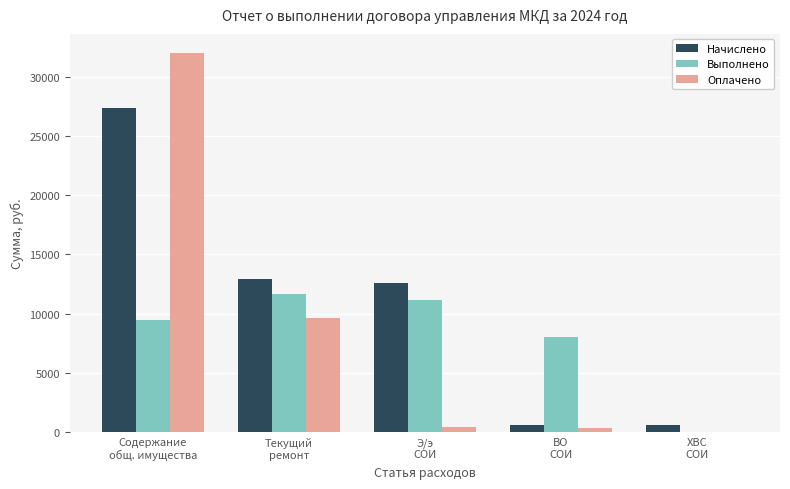

Which series changed the most between Содержание
общ. имущества and ВО
СОИ?

Оплачено